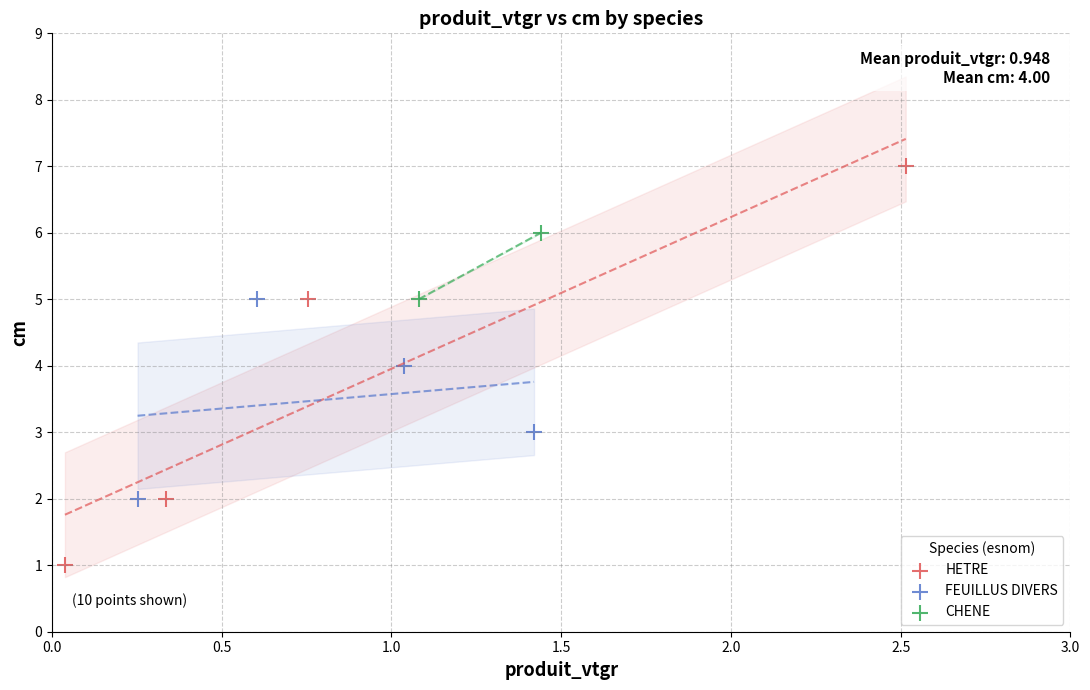

Which series has the largest Y range (max minus min)?

HETRE